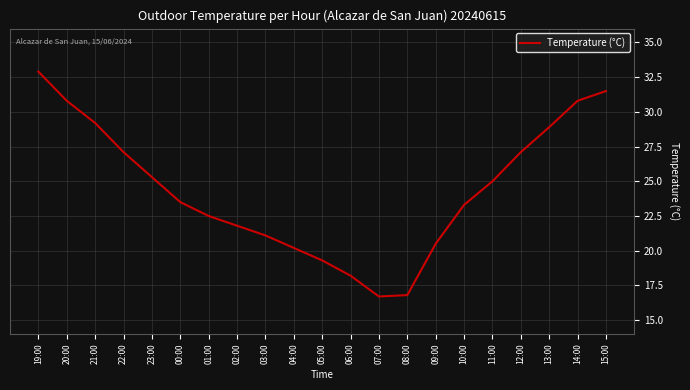

What position from the right is 15:00?

1